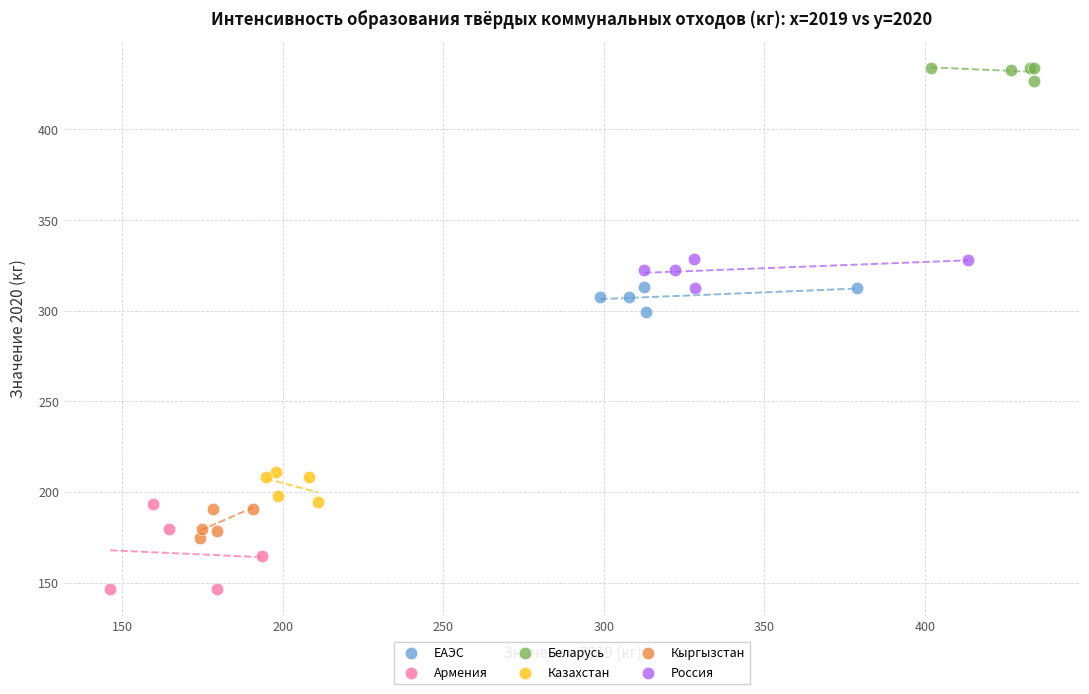

Which series contains the lowest Y value?

Армения